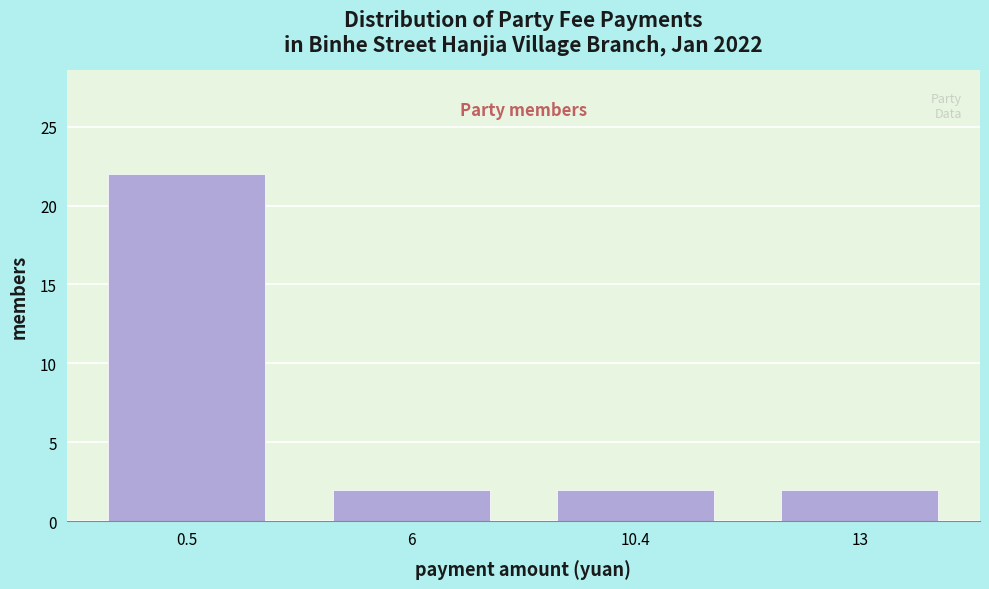

Reading left to right, extract all data points from this chart.

0.5=22	6=2	10.4=2	13=2